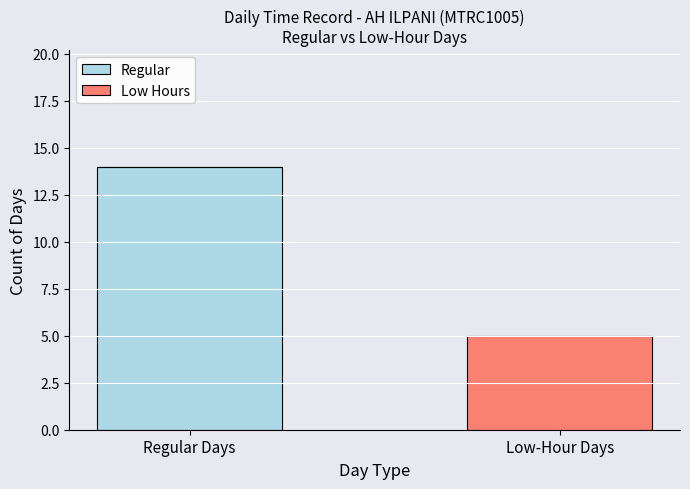

At which category is the sum across all series the highest?

Regular Days